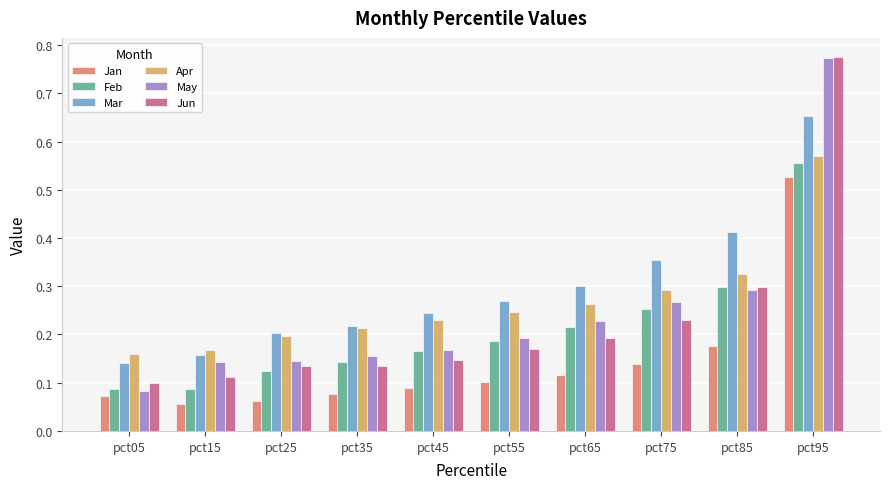

Is the value of Mar at pct85 greater than the value of Jun at pct15?

Yes